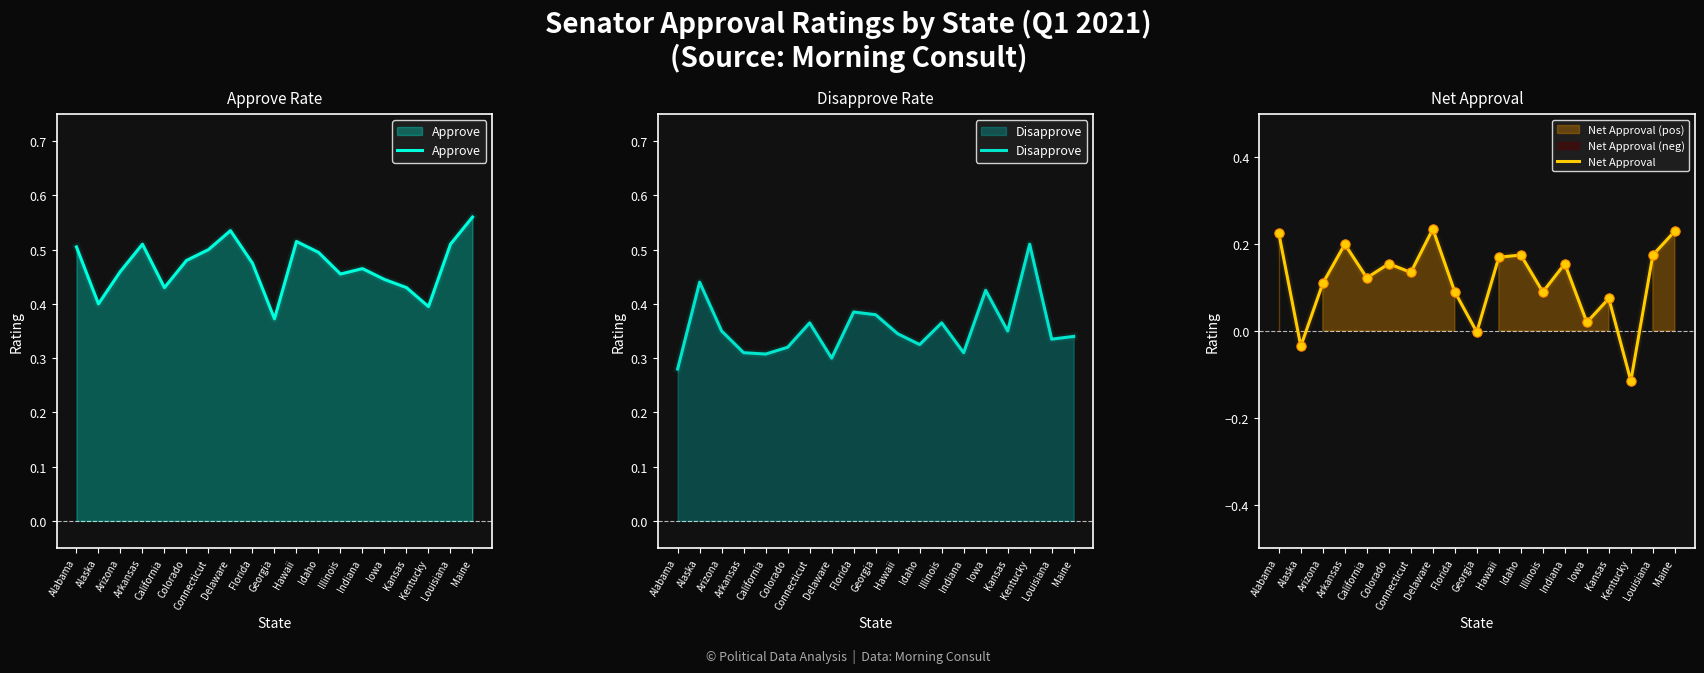

At how many categories does at least one series exceed 0?

19